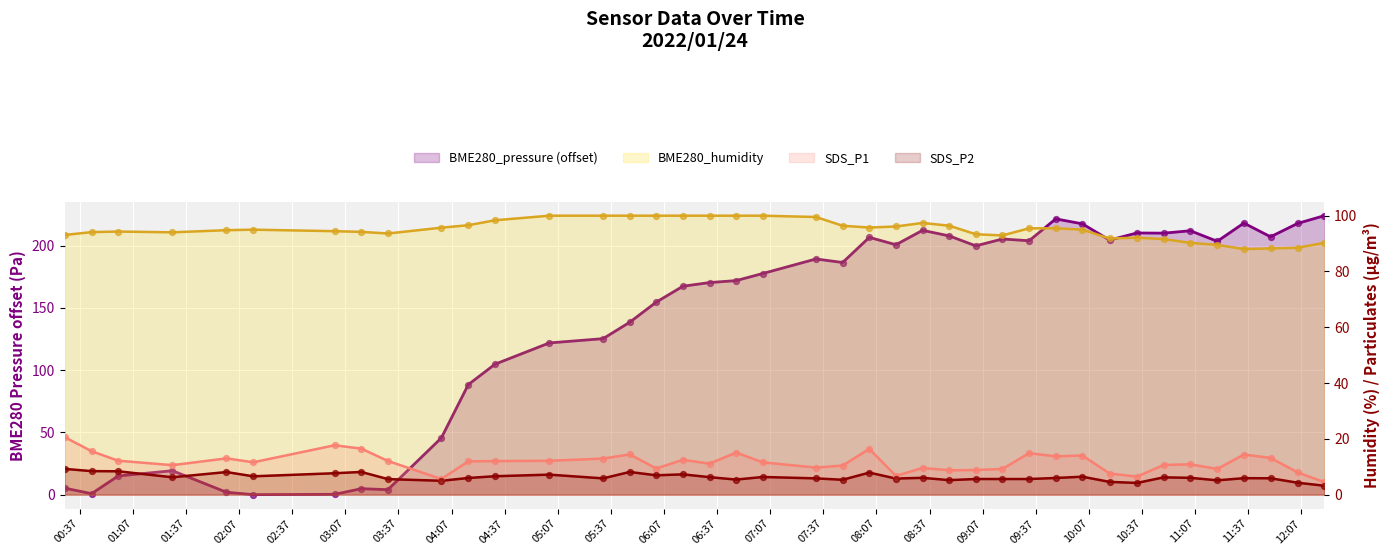

At how many categories does at least one series exceed 44?

40